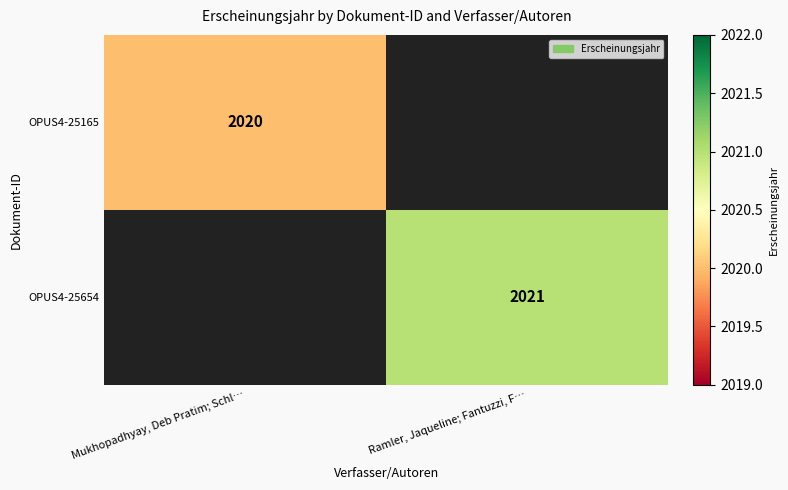

The value of OPUS4-25165 at Mukhopadhyay, Deb Pratim; Schl… is 1148. True or false?

False